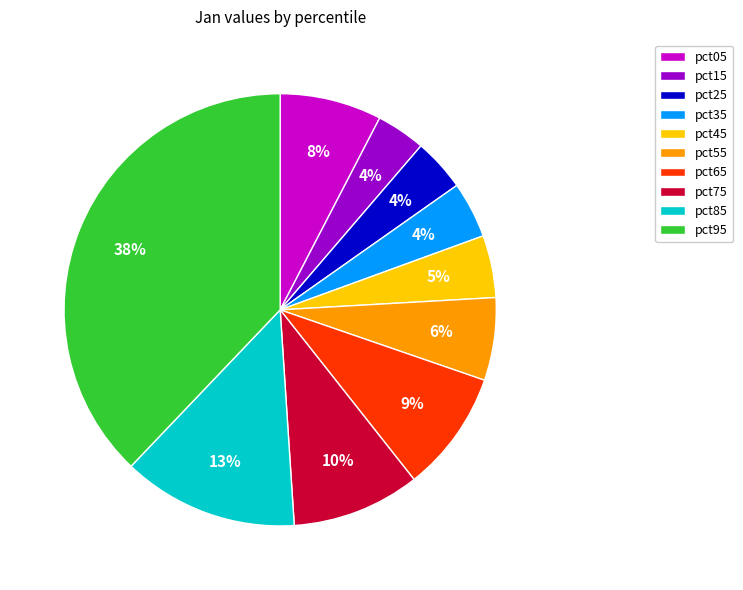

To the nearest percent, what is the difference between the largest and smallest slice percentages?

34%